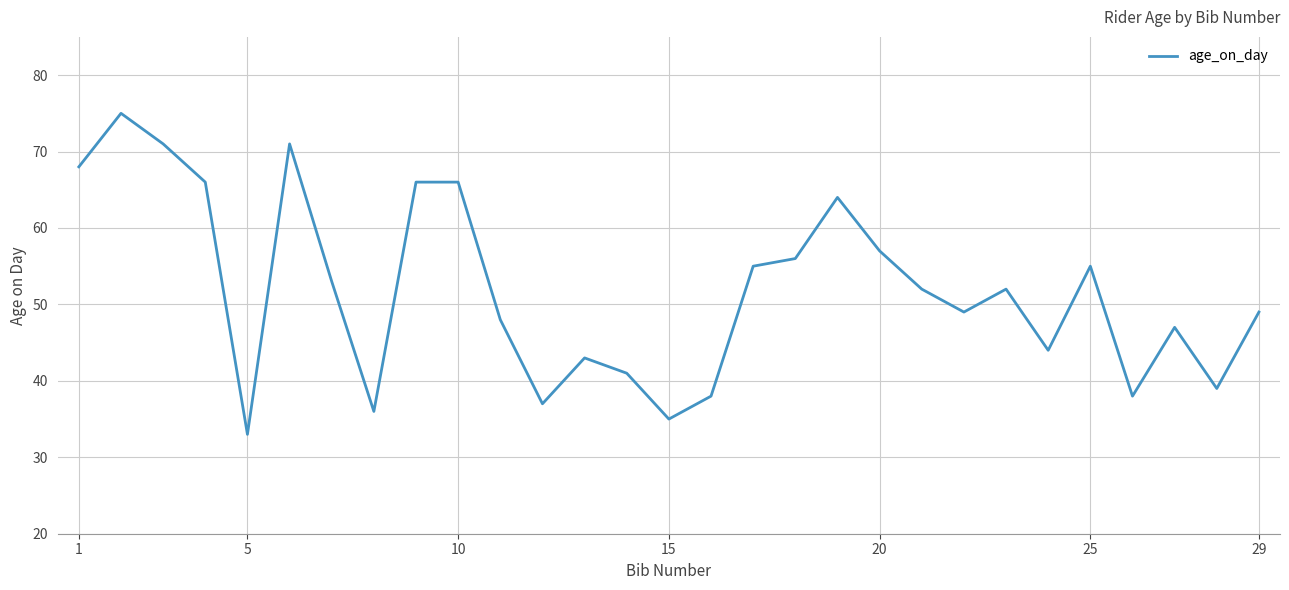

What is the difference between the maximum and minimum values?

42